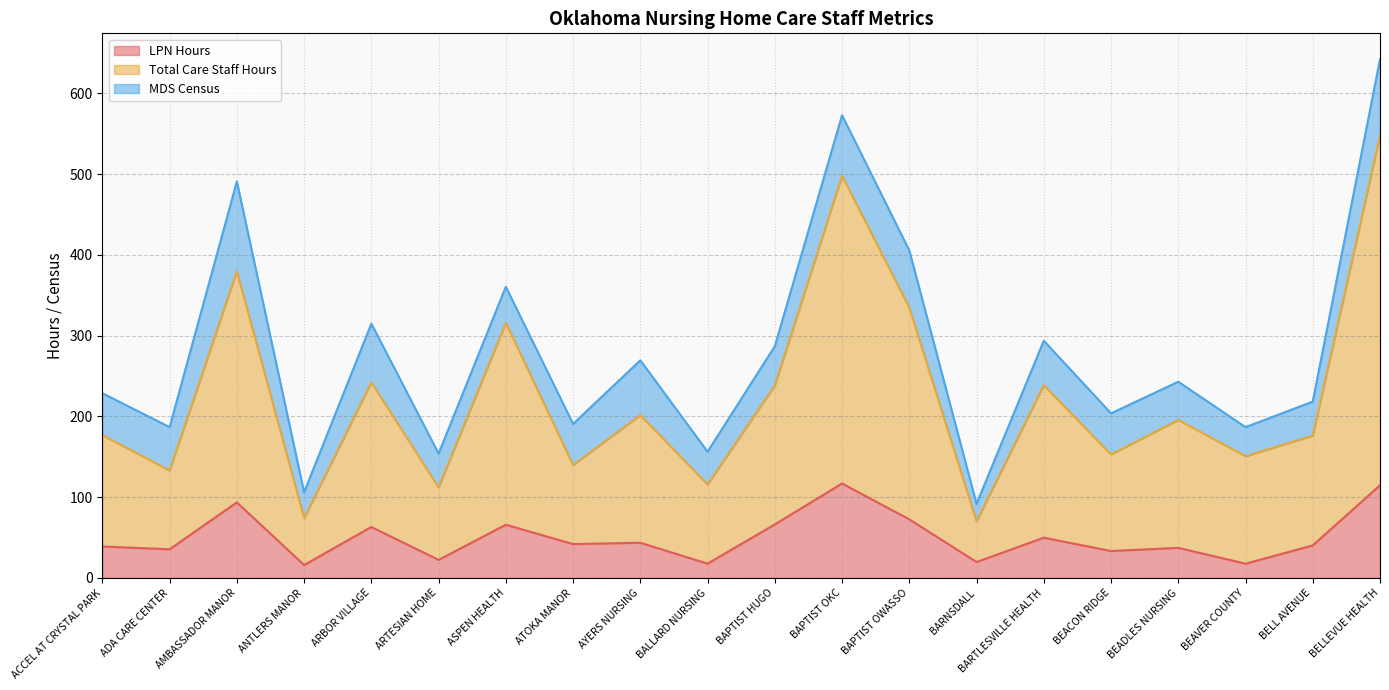

What is the maximum value for LPN Hours?

116.9